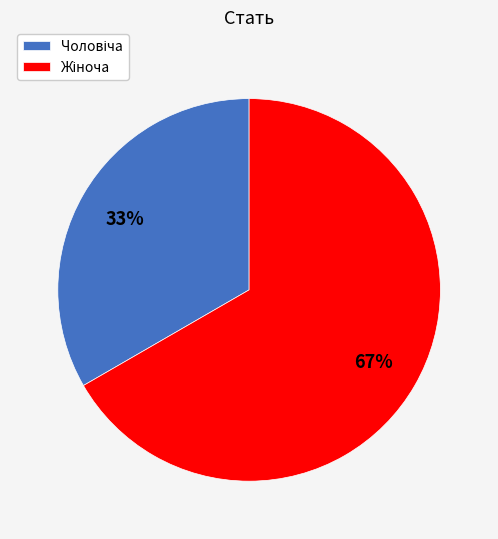

To the nearest percent, what is the average slice percentage?

50%